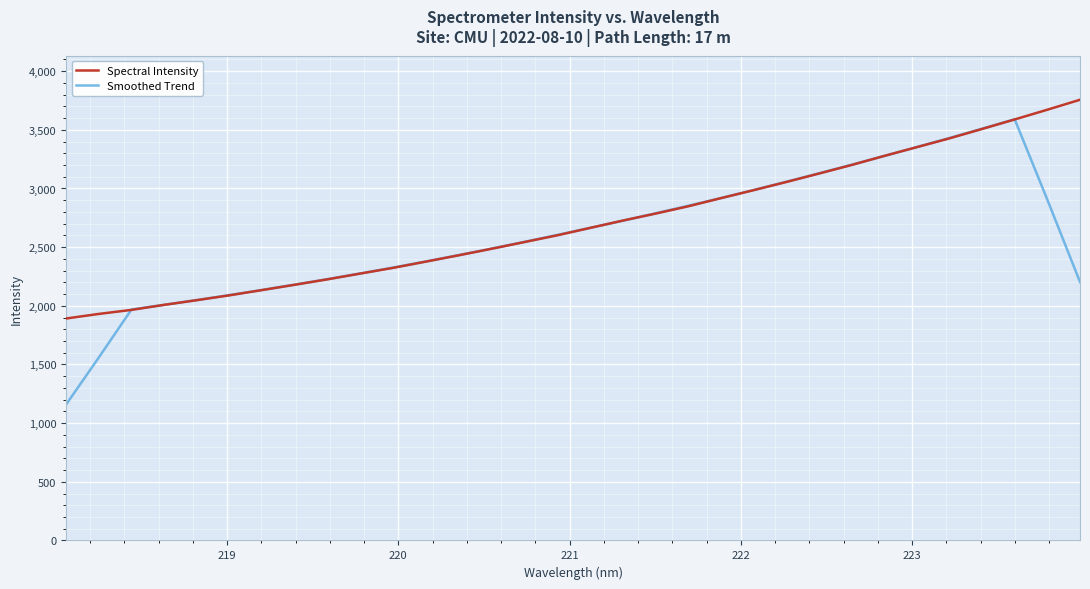

Rank the series by their maximum value, from highest to lowest.

Spectral Intensity, Smoothed Trend